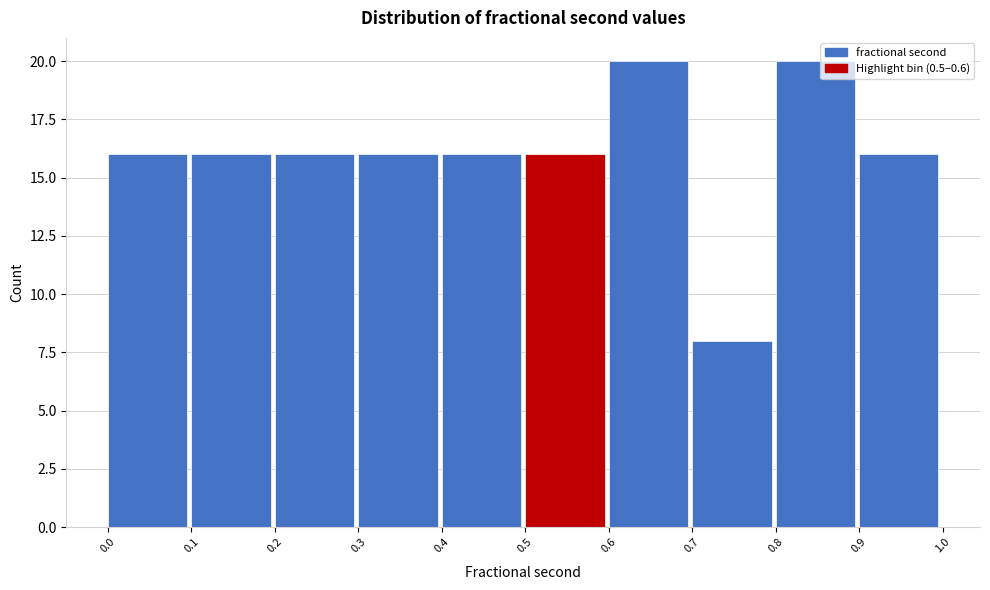

Reading left to right, transcribe this chart: for each bar, give the range it covers on the x-axis and its height. The values are not printed on the chart, so give them approximately, as read against the axis.

0.0 to 0.1: 16
0.1 to 0.2: 16
0.2 to 0.3: 16
0.3 to 0.4: 16
0.4 to 0.5: 16
0.5 to 0.6: 16
0.6 to 0.7: 20
0.7 to 0.8: 8
0.8 to 0.9: 20
0.9 to 1.0: 16